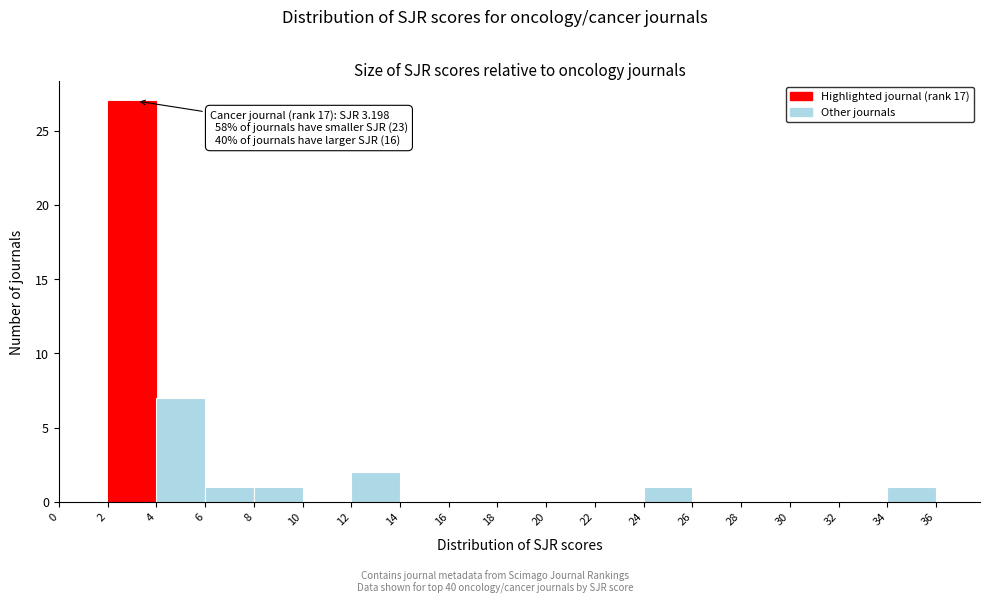

Over which range of the x-axis is the bar tallest?

2 to 4